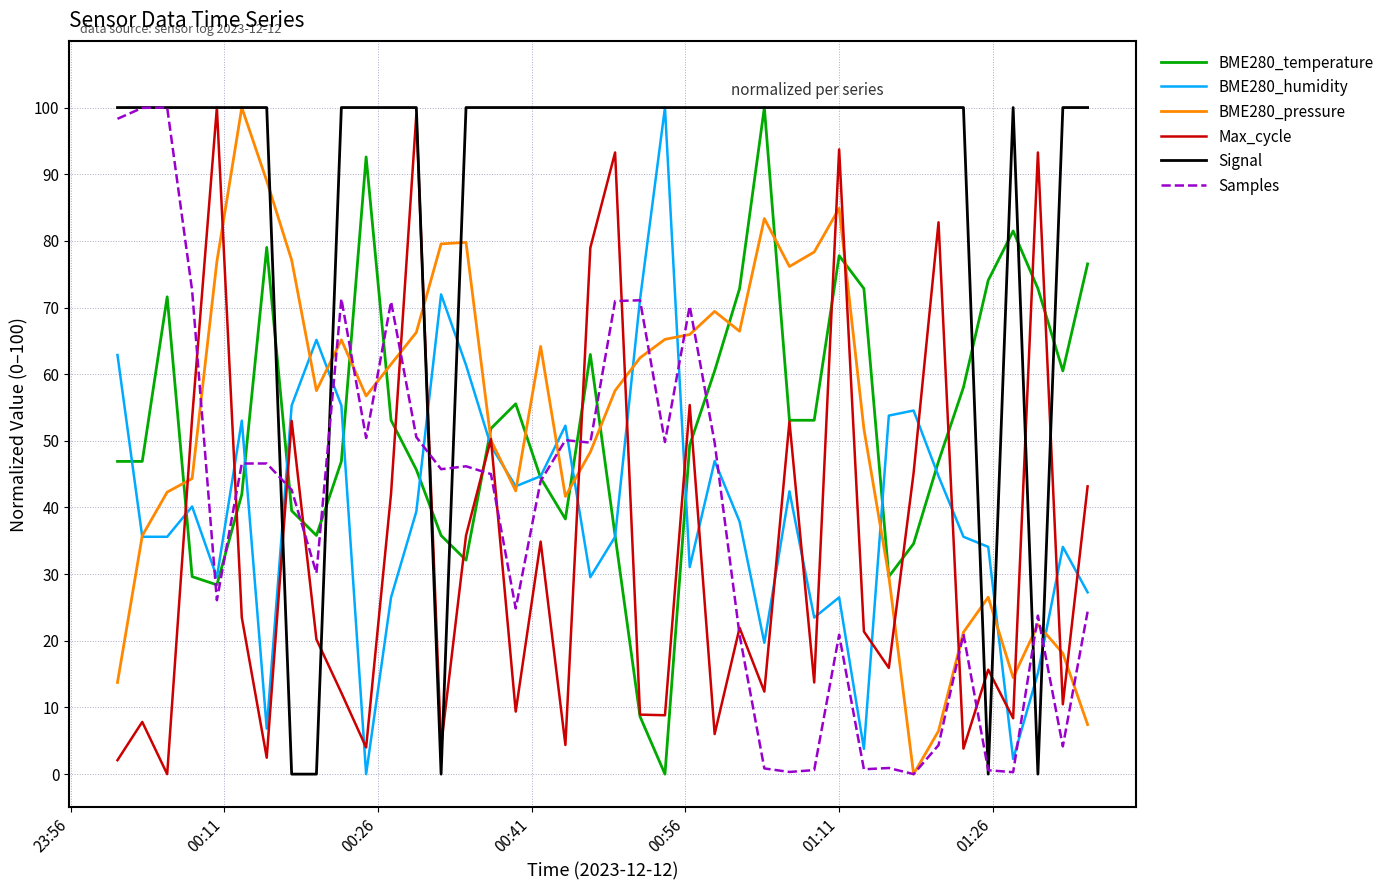

How many times do BME280_humidity and Samples cross each other?

11